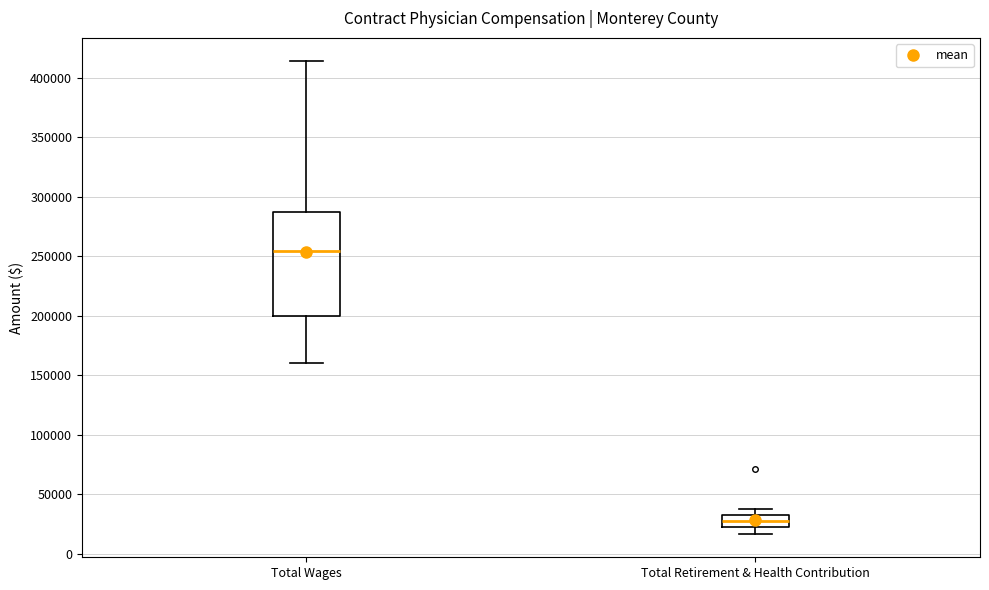

Which box is the tallest, from its lower edge to its upper edge?

Total Wages